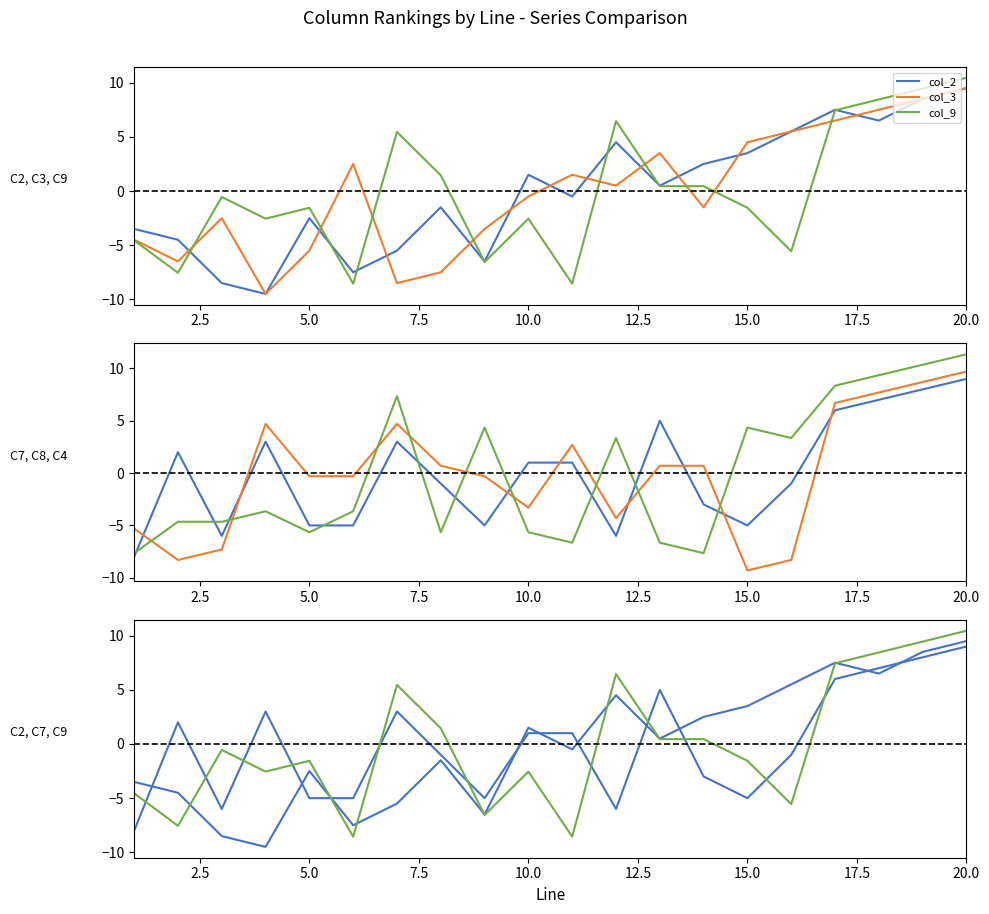

What is the difference between the maximum and minimum values in the col_4 series?

19.0